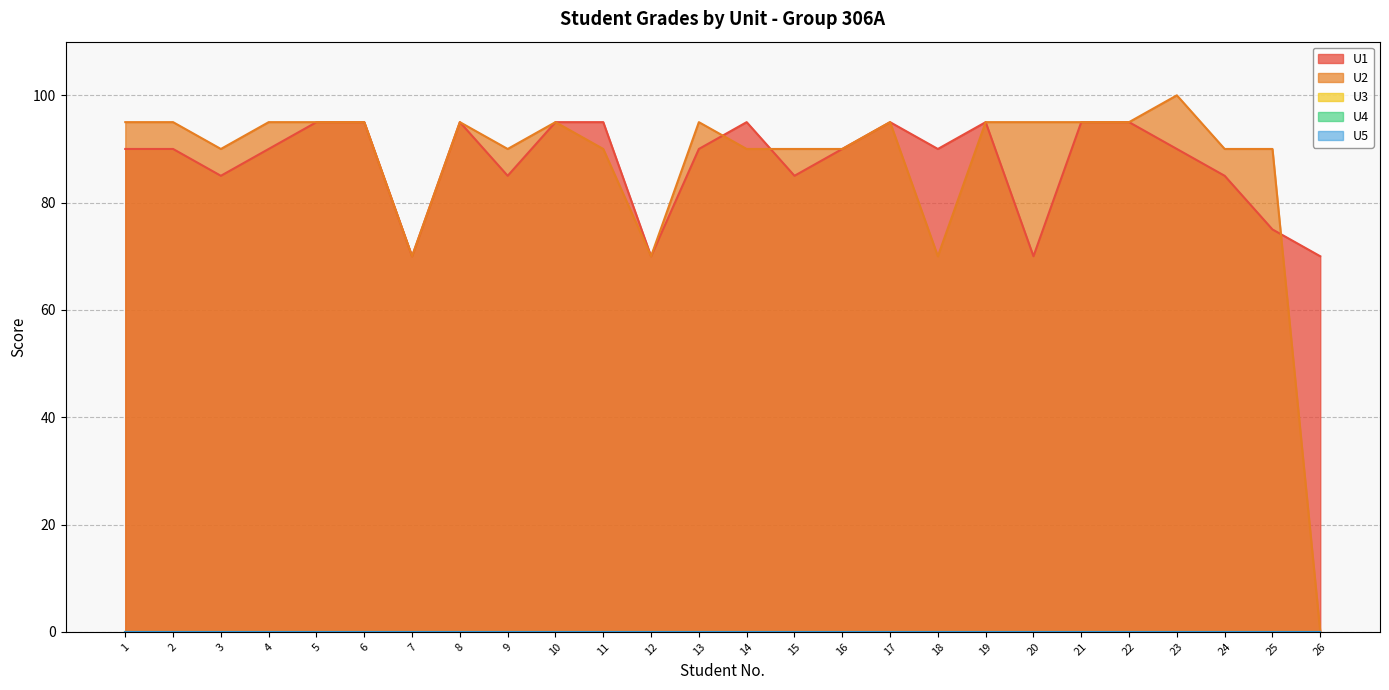

The value of U3 at 1 is 0. True or false?

True